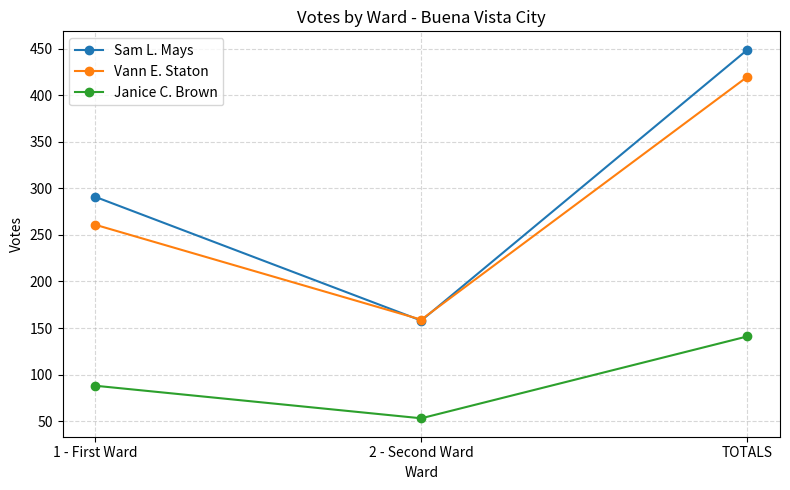

What is the approximate value of Vann E. Staton at 2 - Second Ward, to the nearest 50?

150